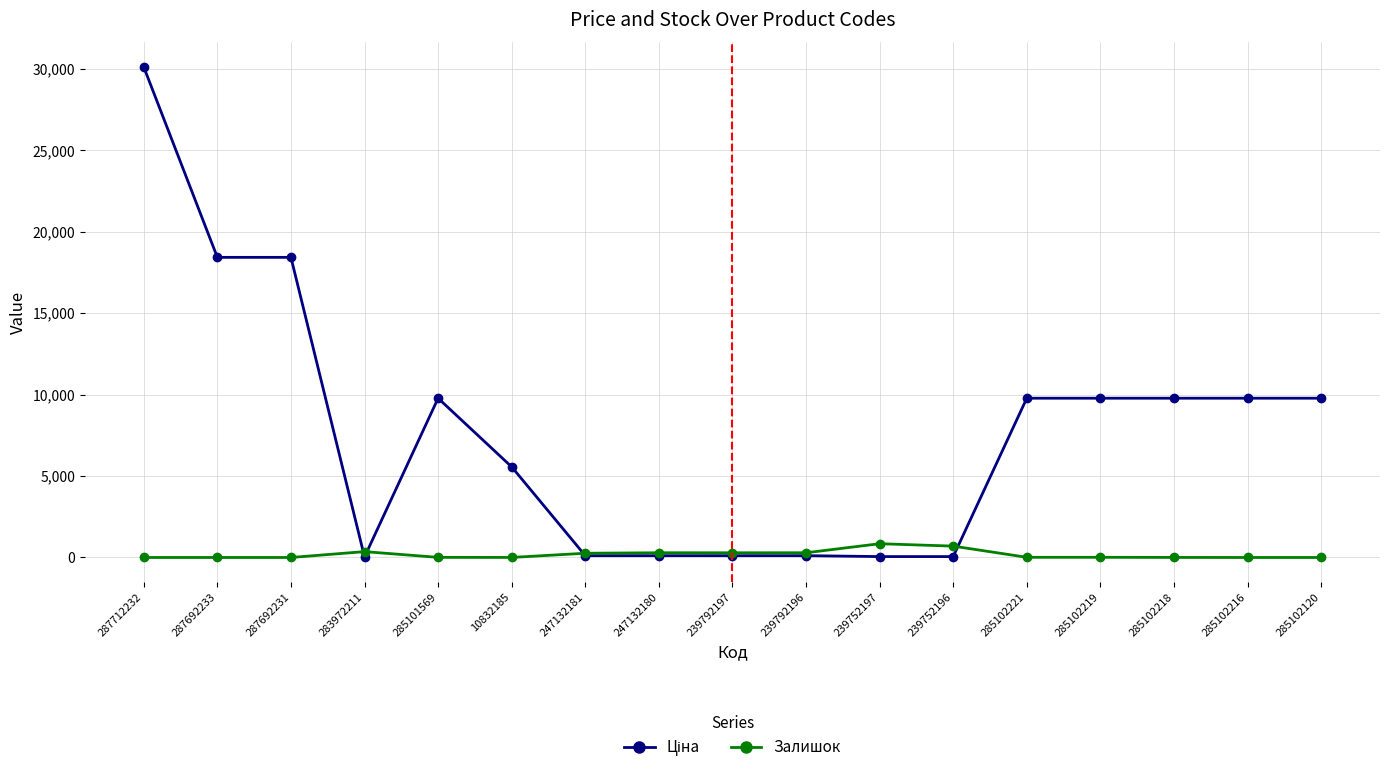

At which category is the sum across all series the highest?

287712232